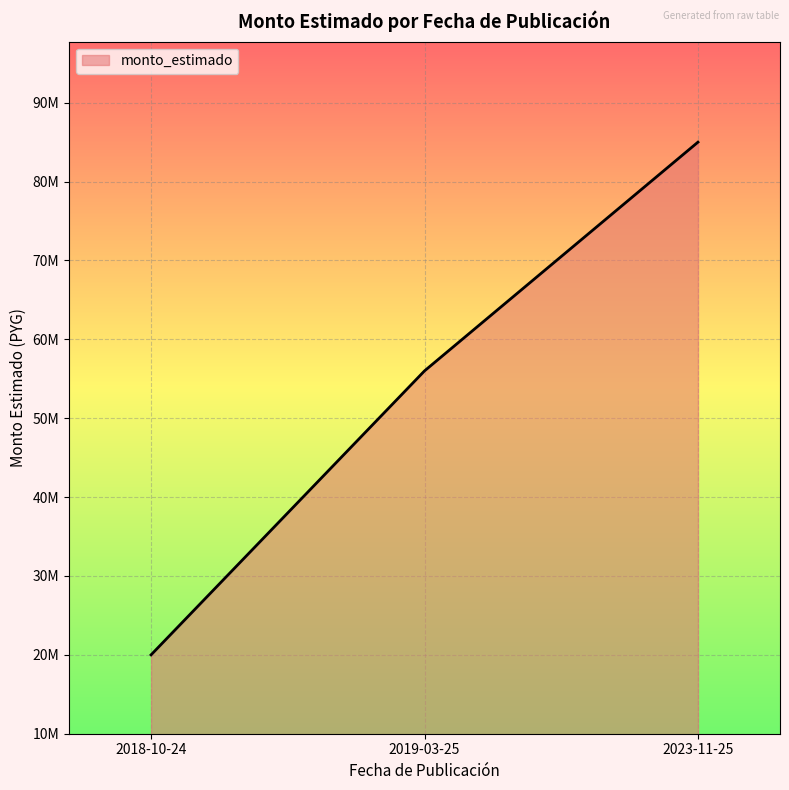

The value at 2019-03-25 is 56000000. True or false?

True